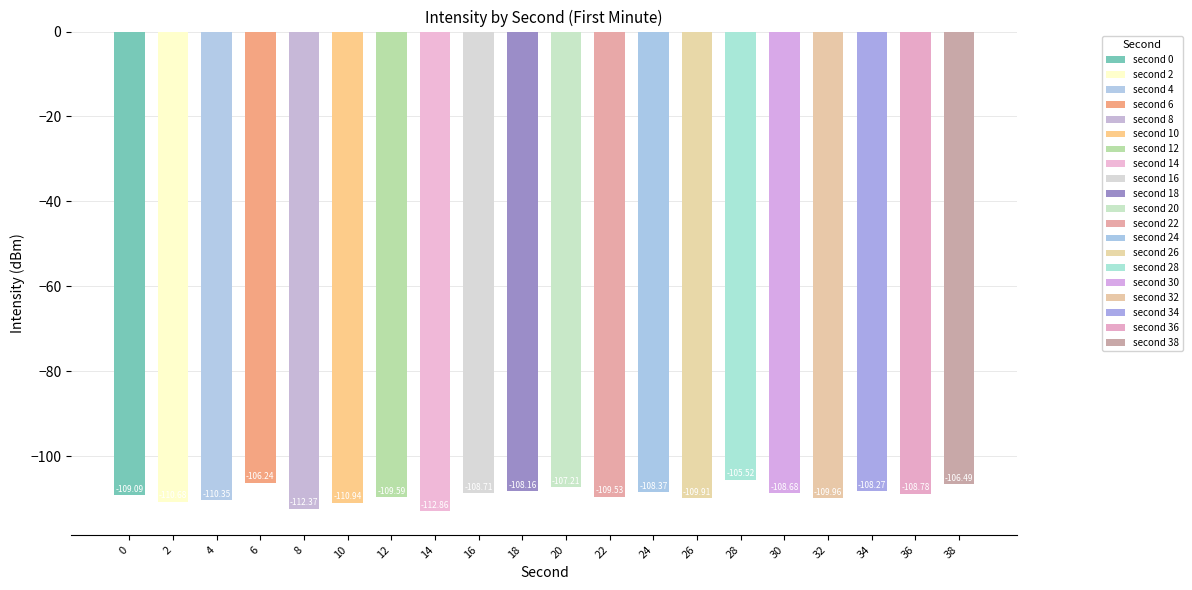

What is the difference between the maximum and minimum values?

7.3